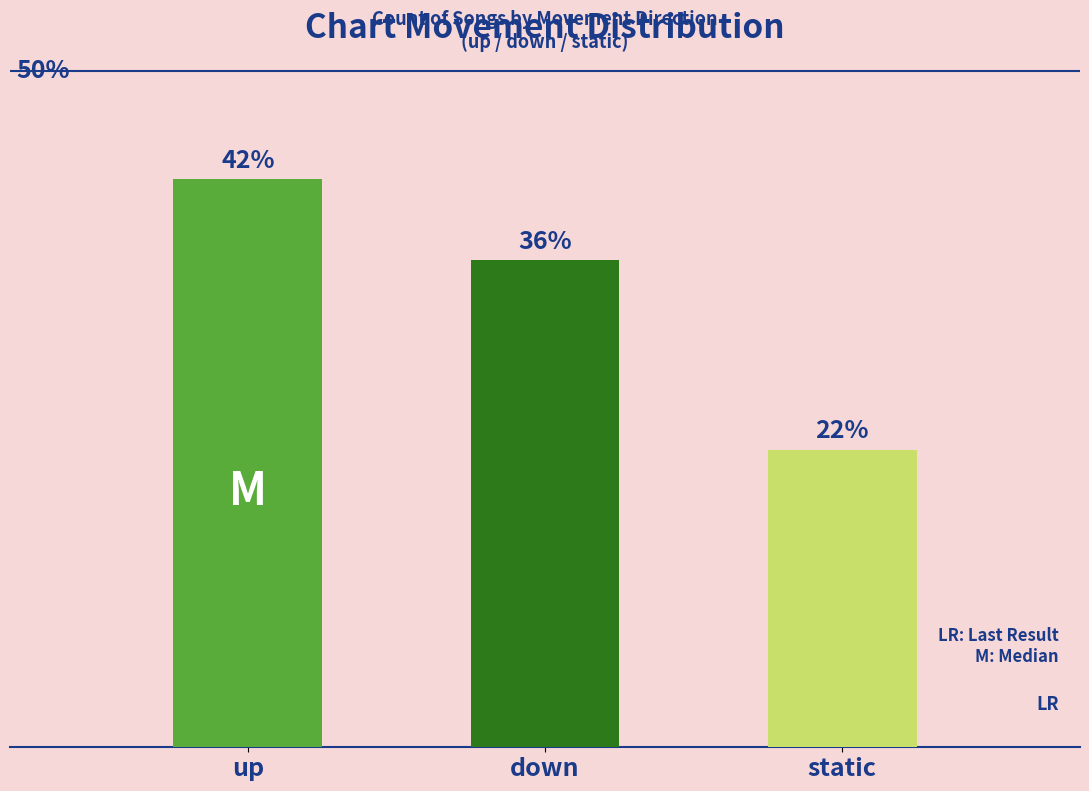

How many values are between 22 and 42?

3